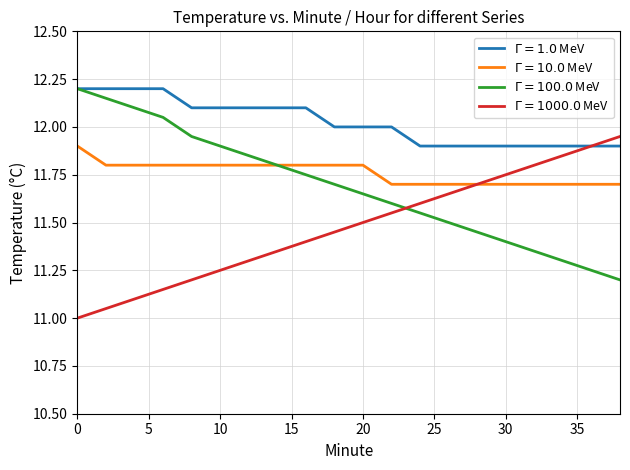

What are all the series names shown in the legend?

$\Gamma = 1.0$ MeV, $\Gamma = 10.0$ MeV, $\Gamma = 100.0$ MeV, $\Gamma = 1000.0$ MeV